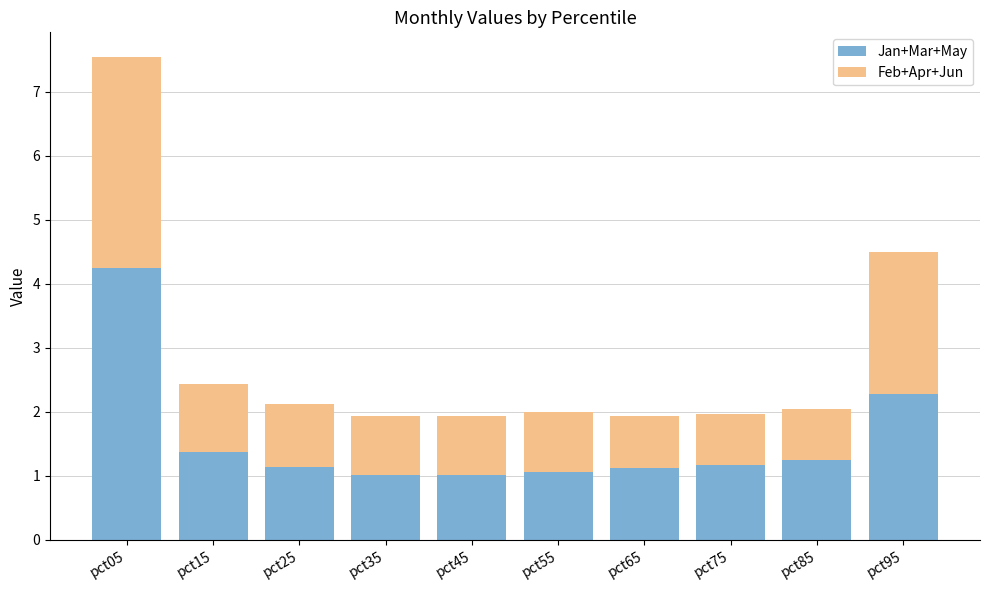

What is the total value across all series at pct25?

2.1